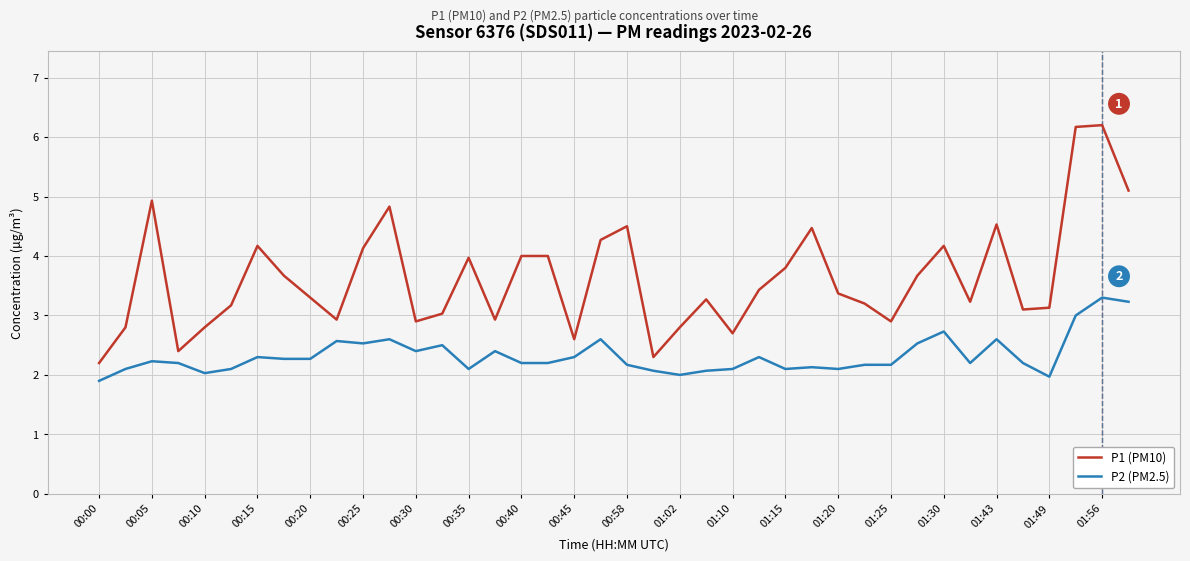

What is the highest value of the P2 (PM2.5) series?

3.3